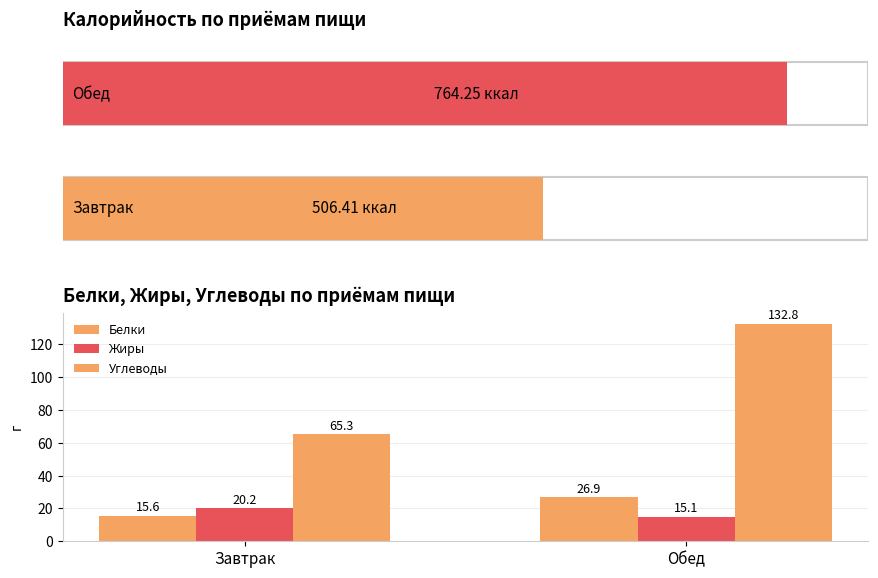

At Обед, list the series in order from smallest to largest.

Жиры, Белки, Углеводы